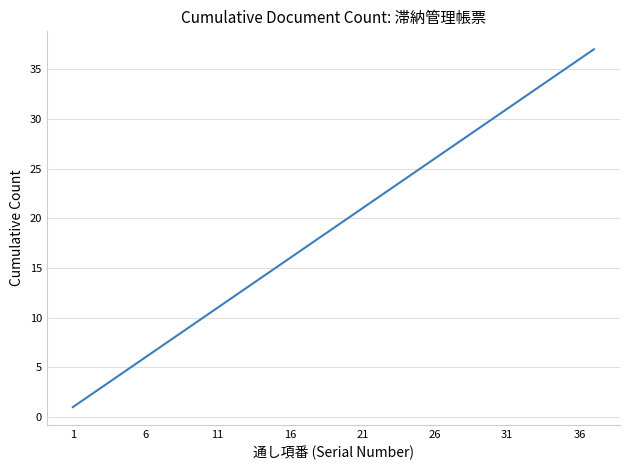

What is the maximum value shown in the chart?

37